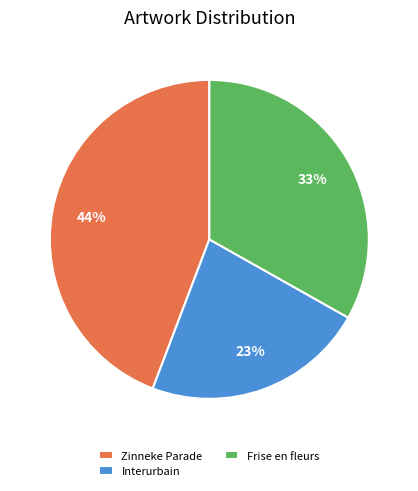

To the nearest percent, what is the combined percentage of Frise en fleurs and Interurbain?

56%